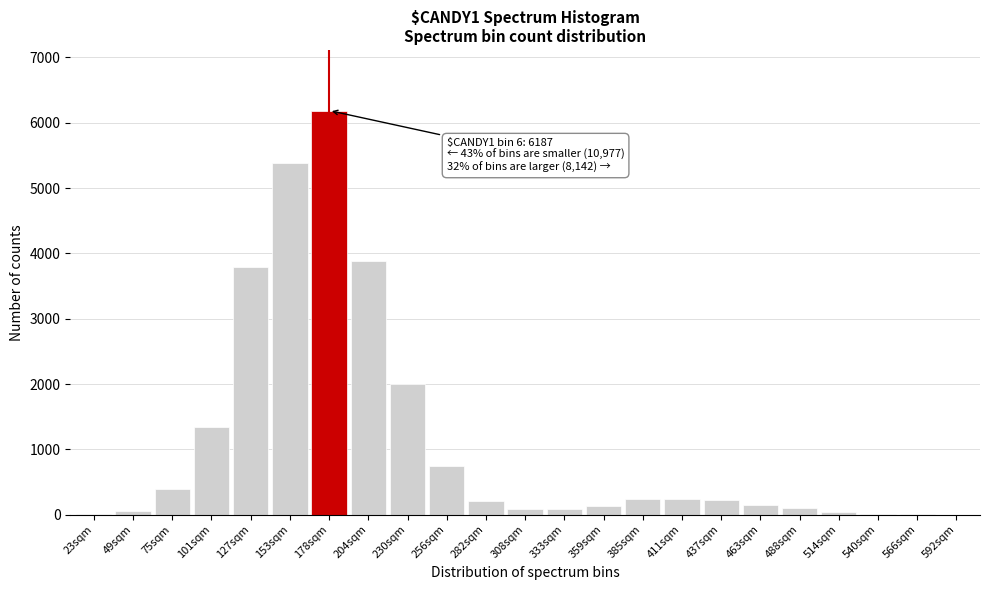

At which label is the value closest to 3094?

127sqm